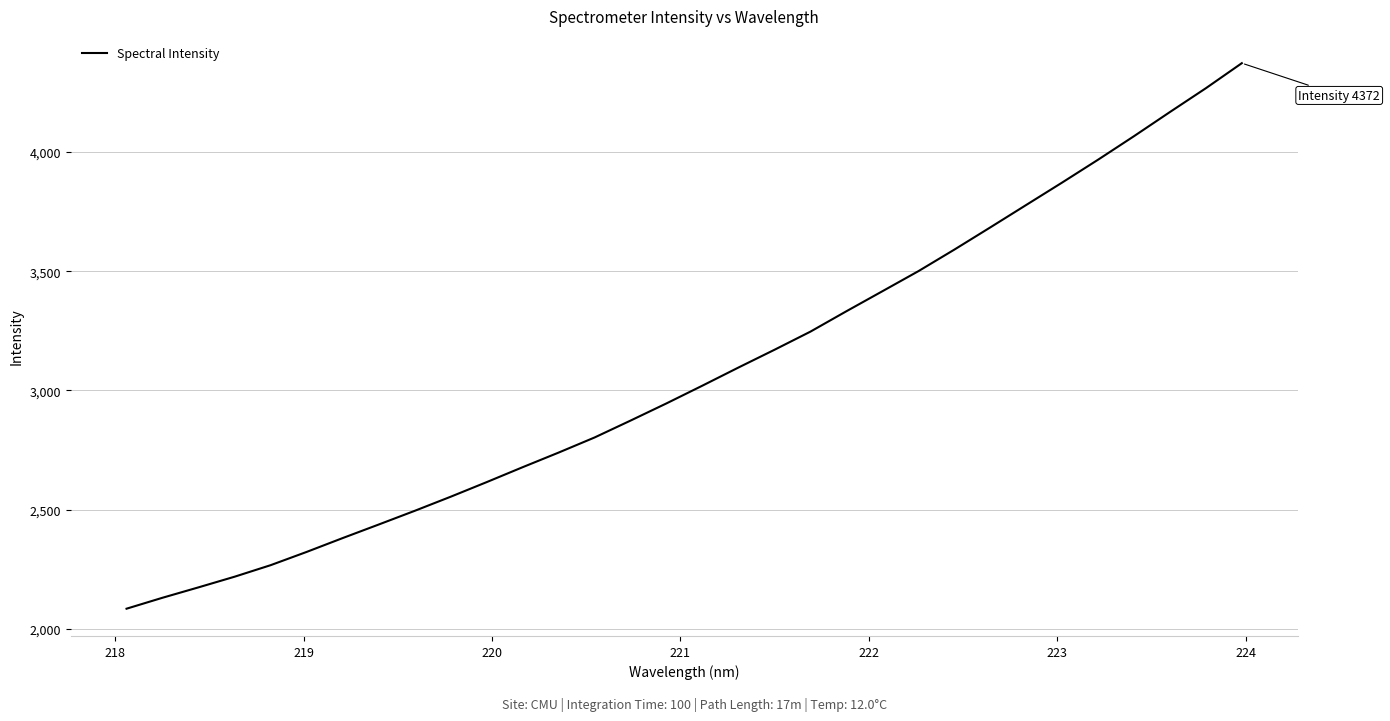

What is the smallest value displayed?

2084.6